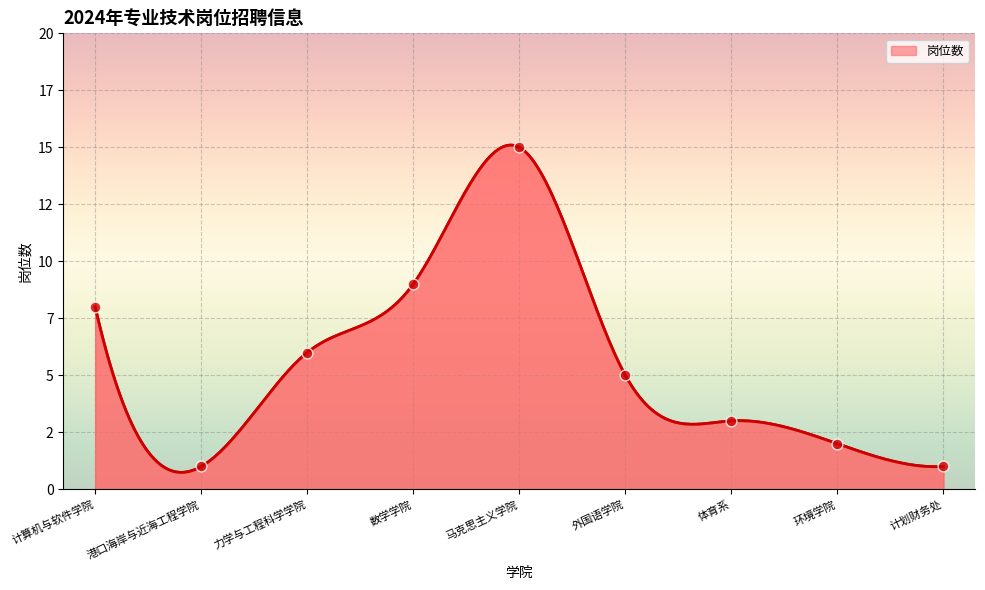

Approximately how many times larger is the value at 数学学院 compared to 环境学院?

4.5